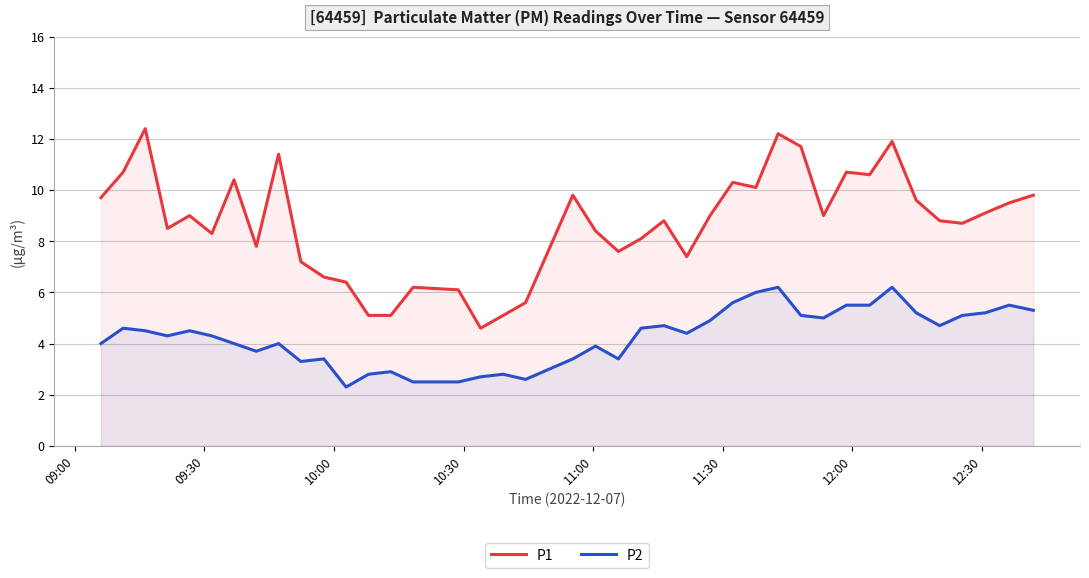

How many interior local peaks does the P2 series have?

11